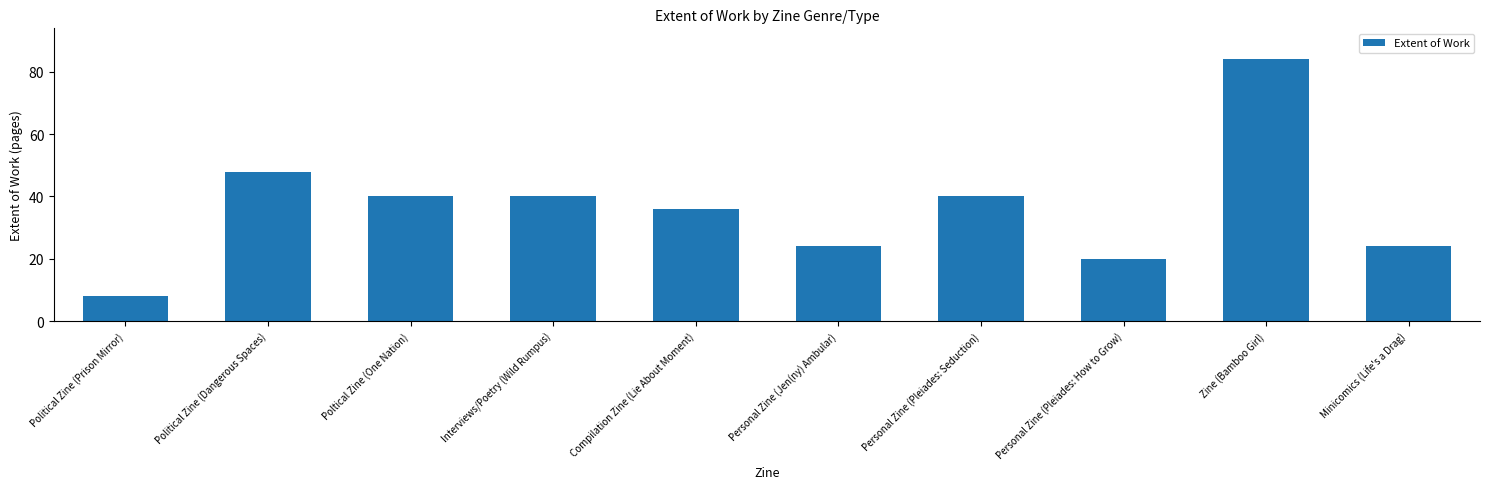

What is the average value?

36